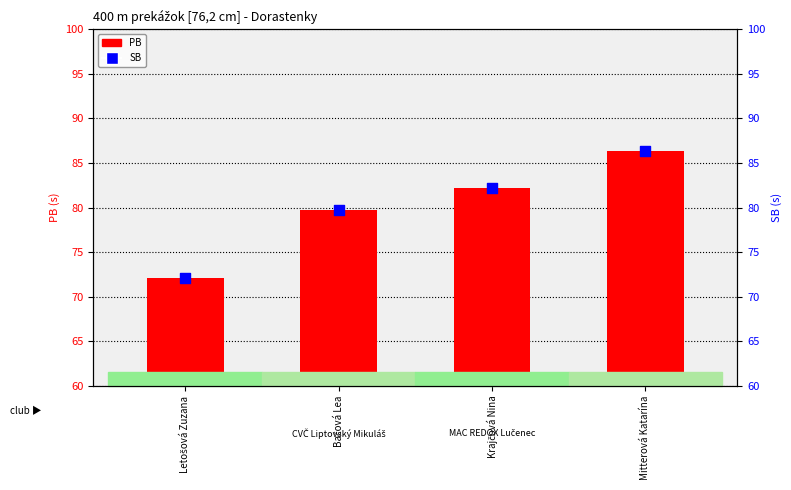

Which series reaches the minimum Y coordinate?

PB